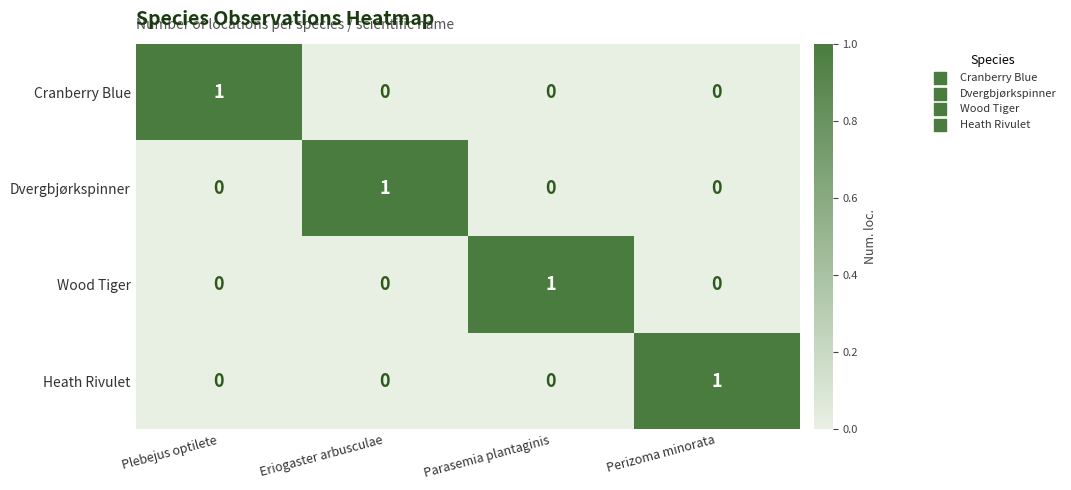

Is it true that Wood Tiger equals 0 at Plebejus optilete?

True